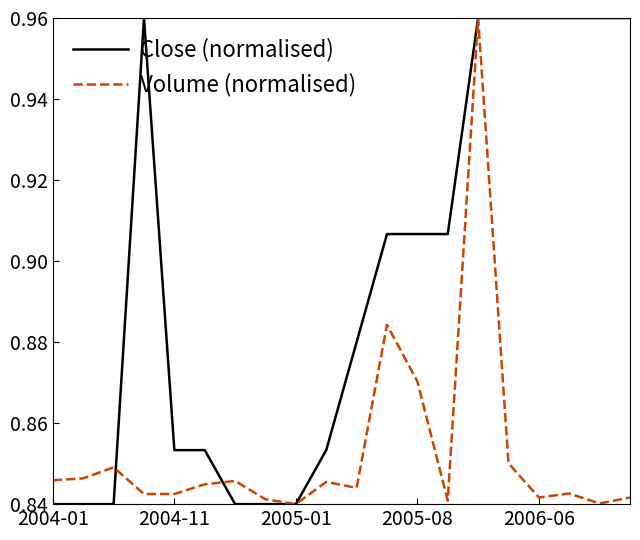

List the series in order of their overall mean, highest first.

Close (normalised), Volume (normalised)